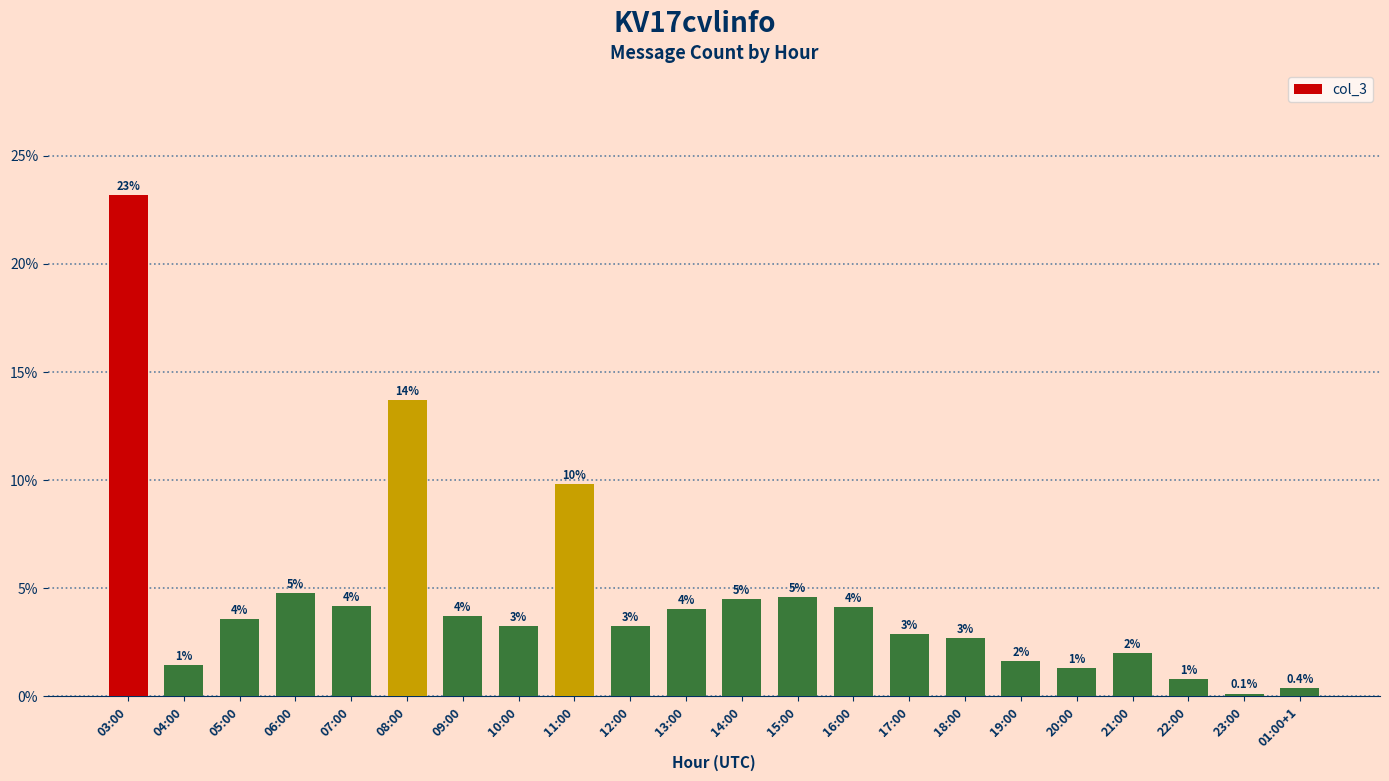

At which label is the value closest to 0?

23:00